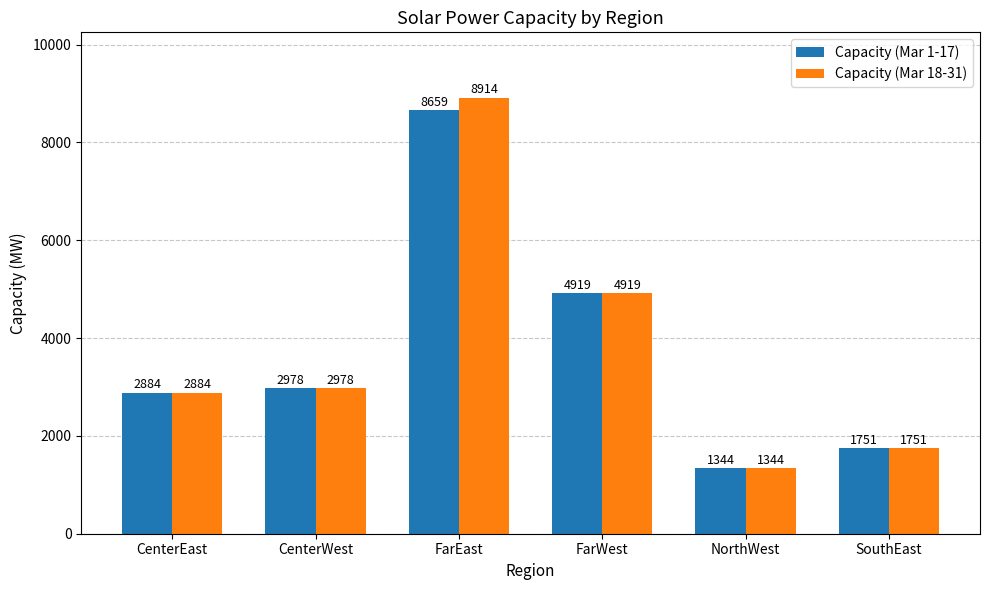

What is the value of the Capacity (Mar 1-17) bar at the 3rd from the left?

8659